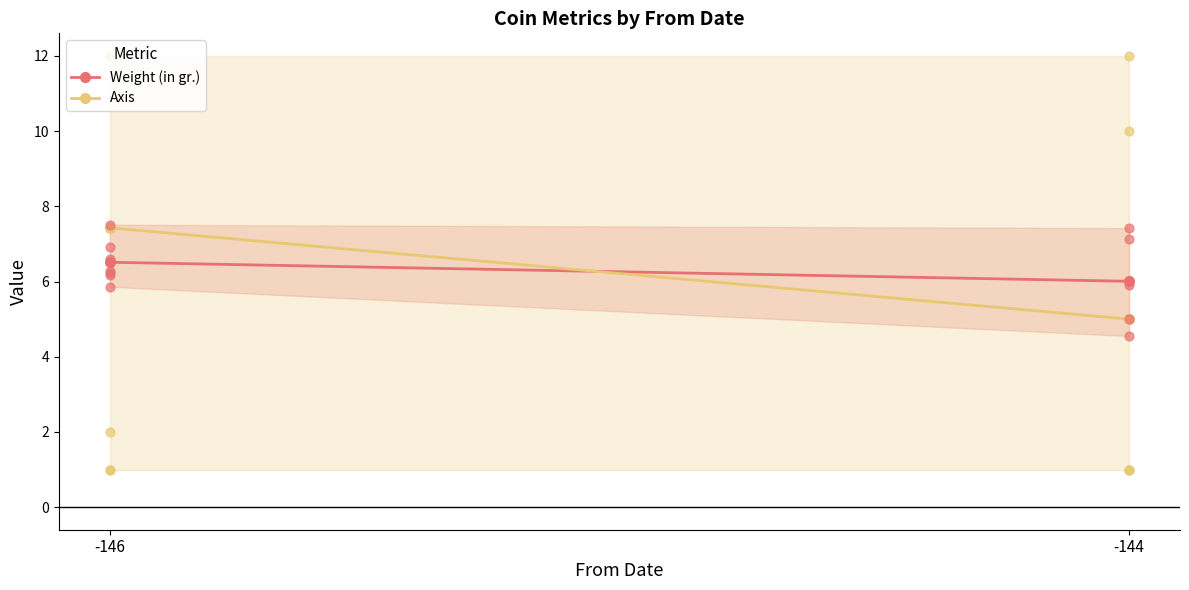

Which series reaches the maximum Y coordinate?

Axis